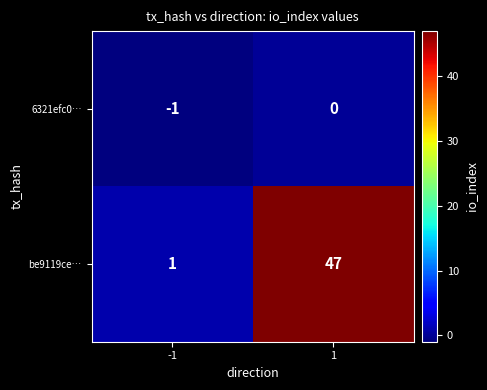

True or false: be9119ce… has a value of 1 at -1.

True